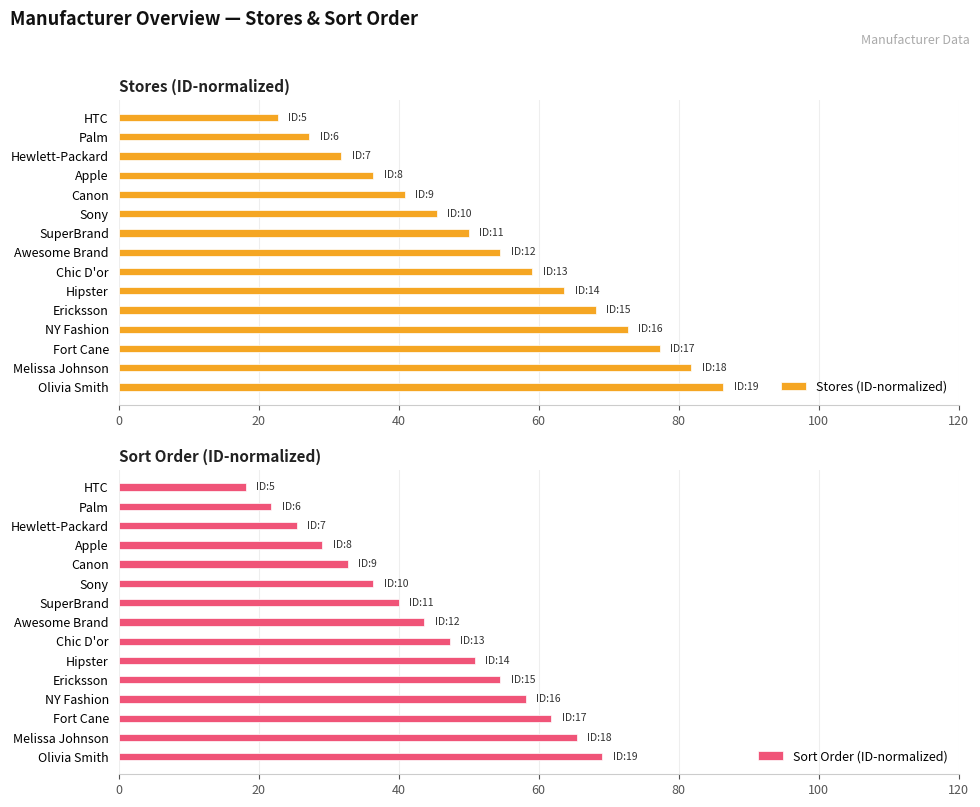

What is the average value of the Sort Order (ID-normalized) series?

43.6